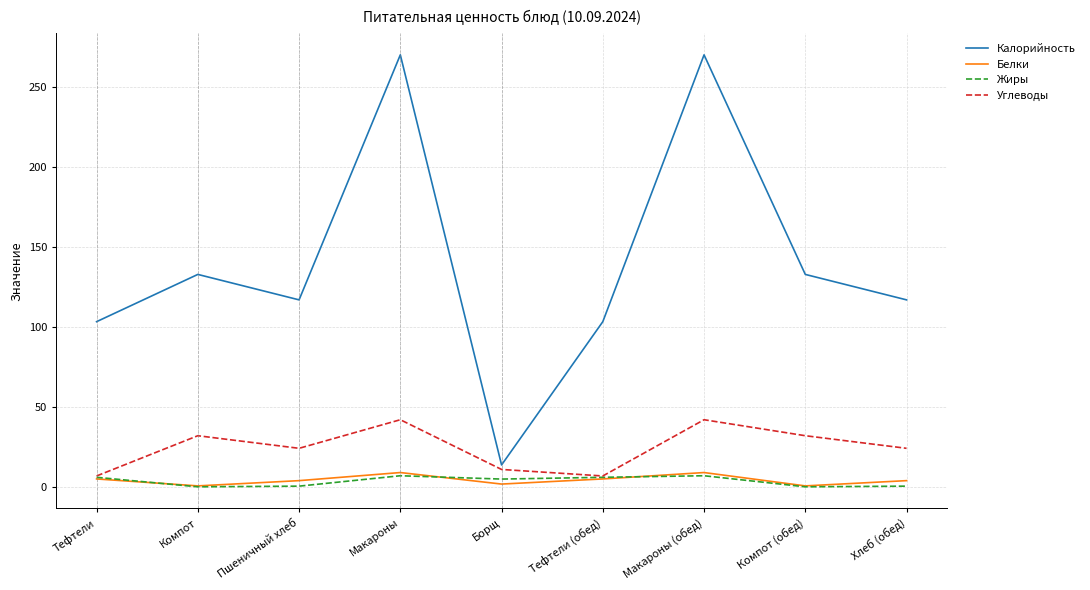

True or false: Жиры and Калорийность cross at least once.

False